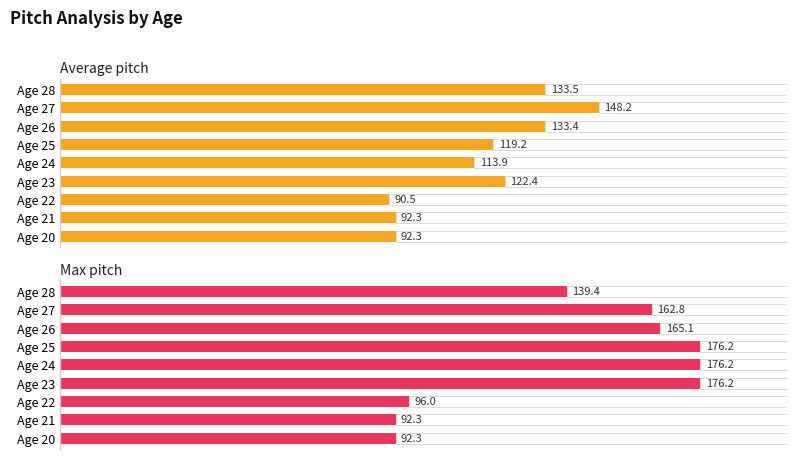

At how many categories does at least one series exceed 123?

6